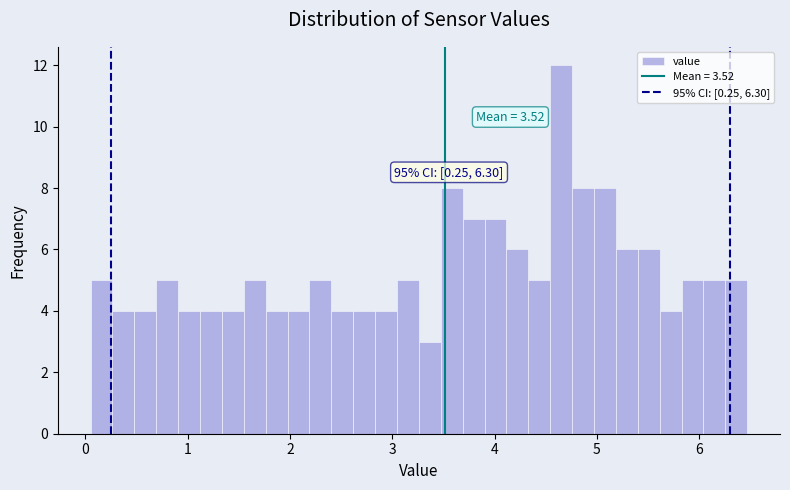

Read against the x-axis, roughly where is the centre of the tallest bar?

4.7